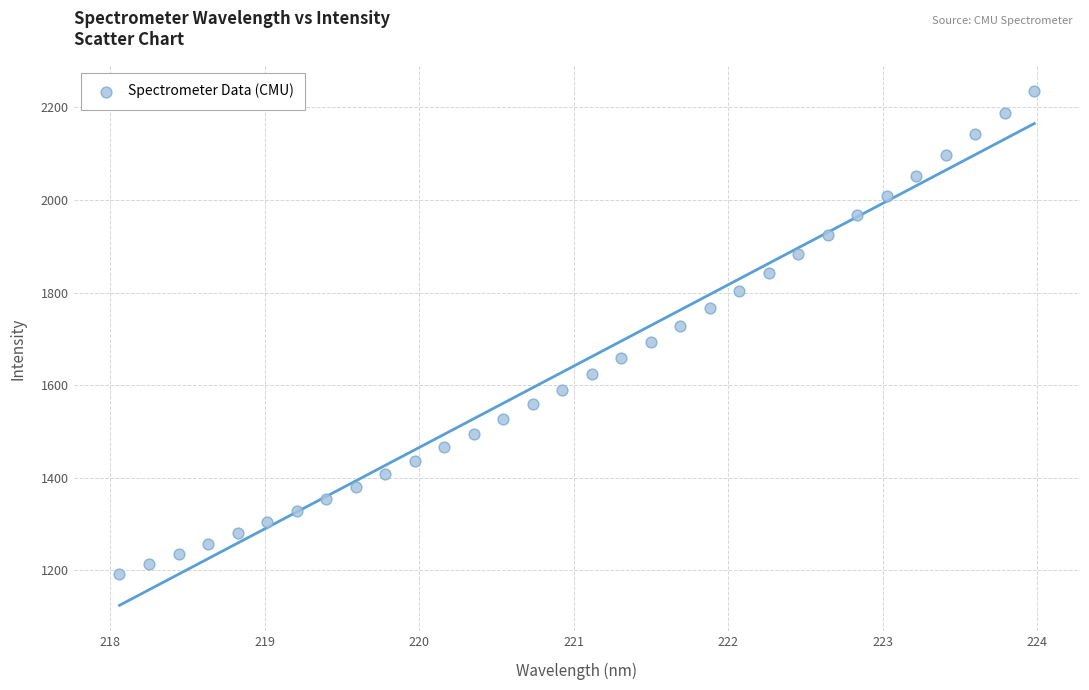

What is the range of X values (max minus min)?

5.9